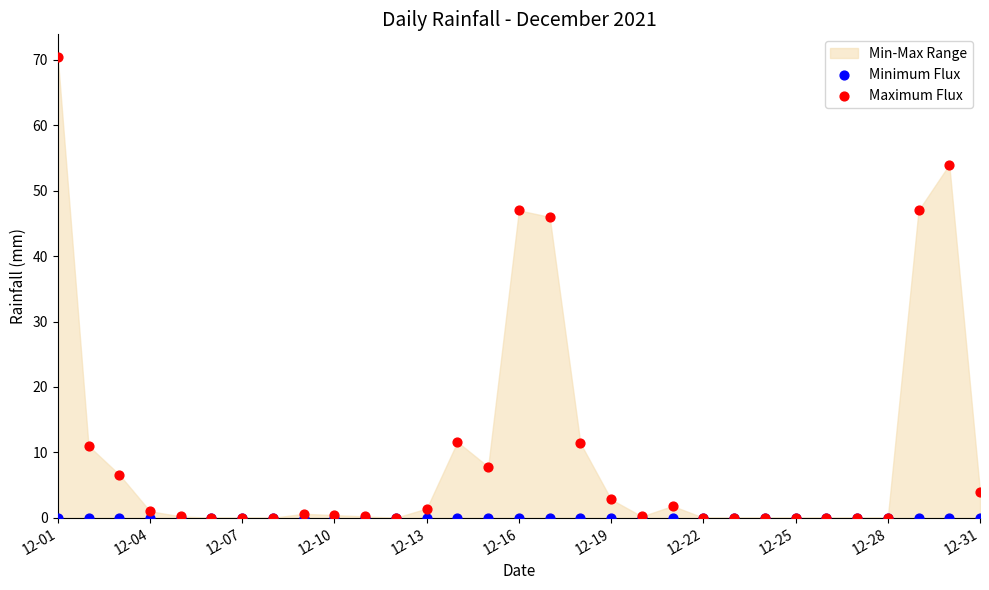

Across all series, what Y value is closest to 35?

46.0